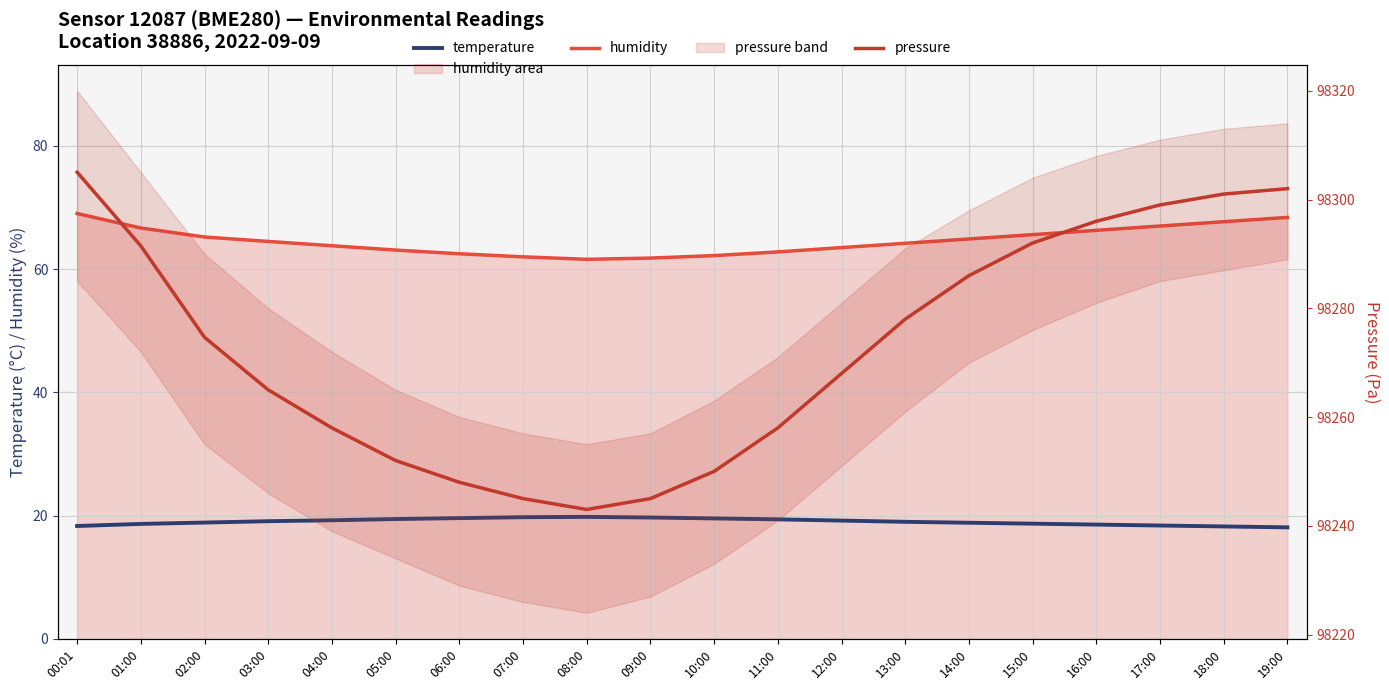

How many lines are shown in the chart?

3